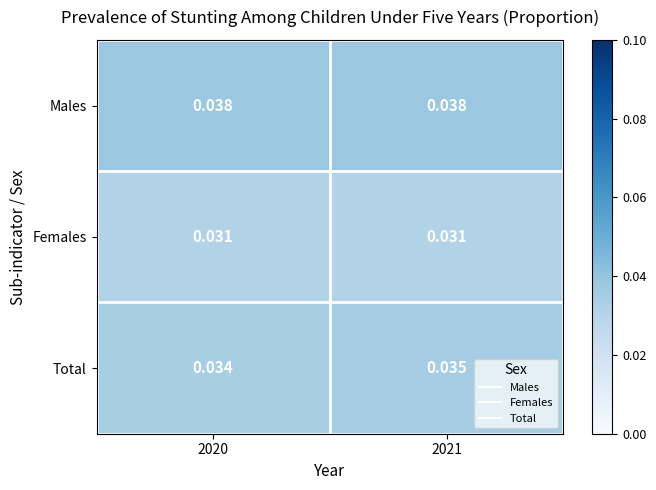

Rank the series at 2020 from lowest to highest value.

Females, Total, Males